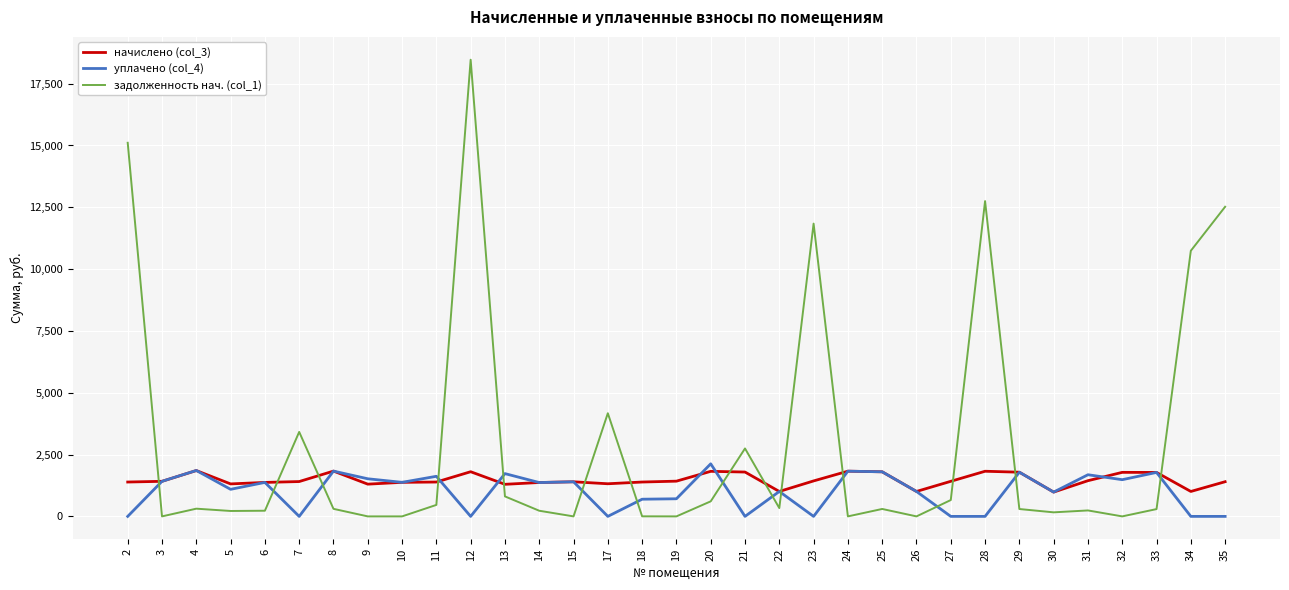

Is it true that начислено (col_3) equals 1389.7 at 2?

True